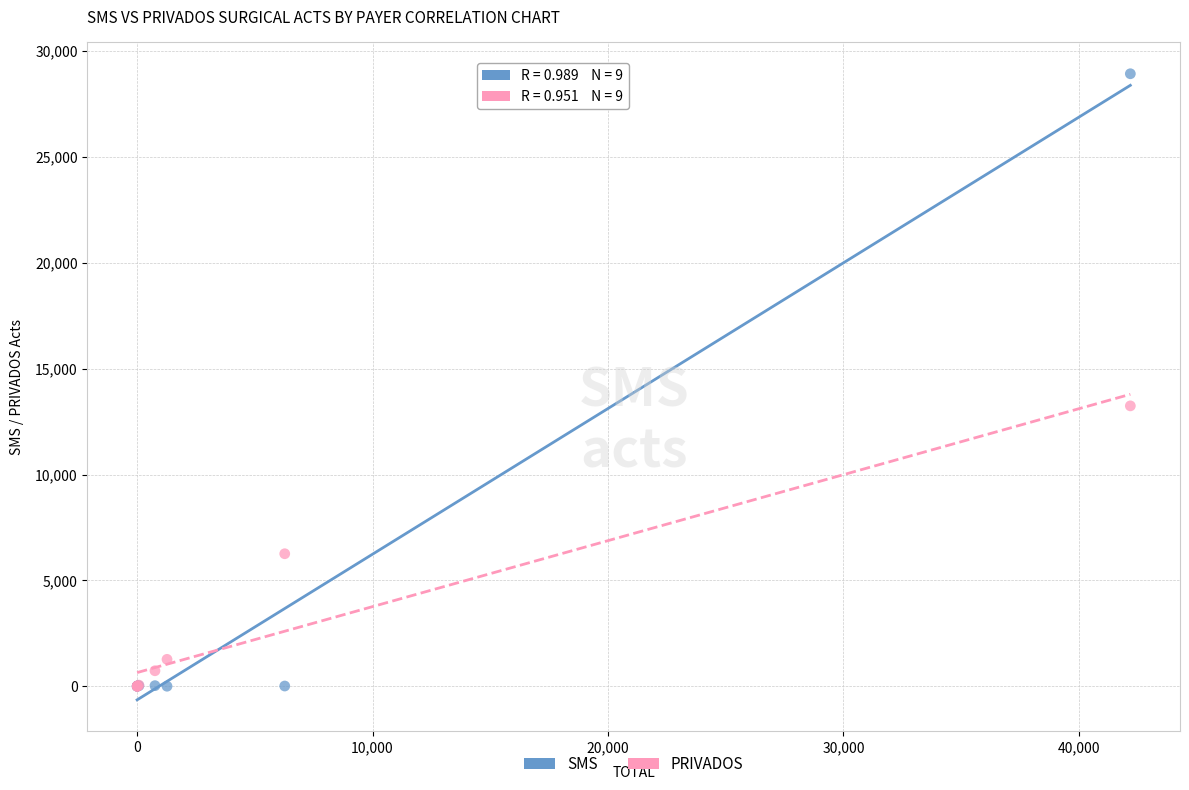

Across all series, what Y value is closest to 14468?

13246